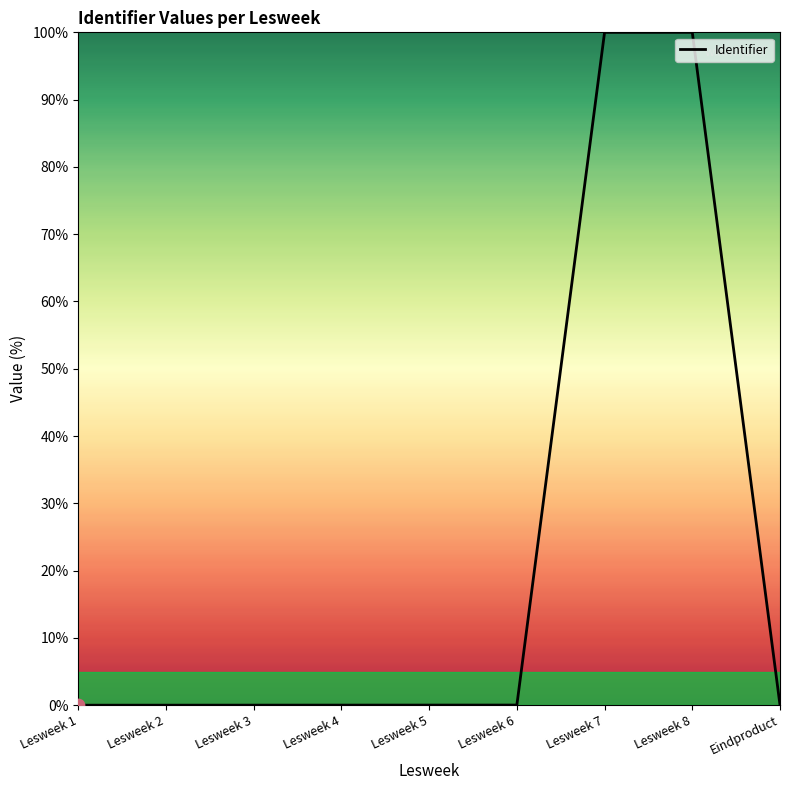

What is the change in value from Lesweek 8 to Eindproduct?

-100.0